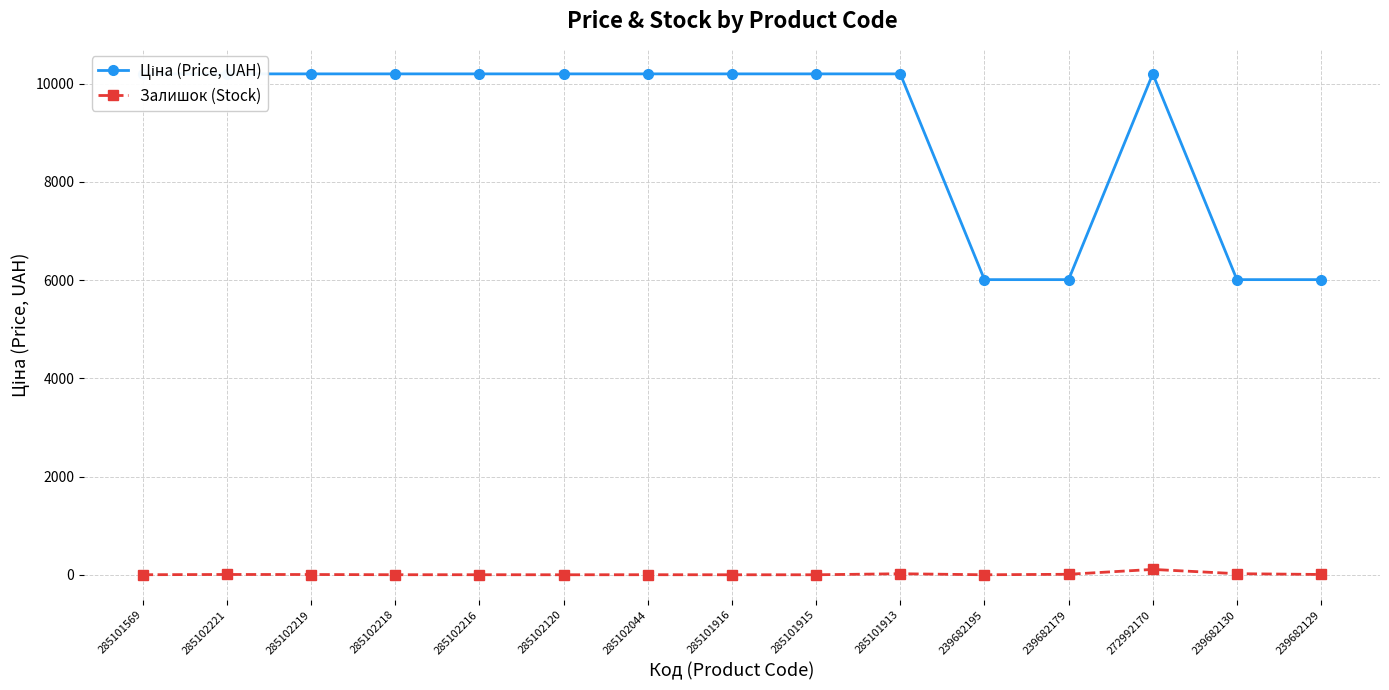

True or false: Ціна (Price, UAH) and Залишок (Stock) intersect in this chart.

False